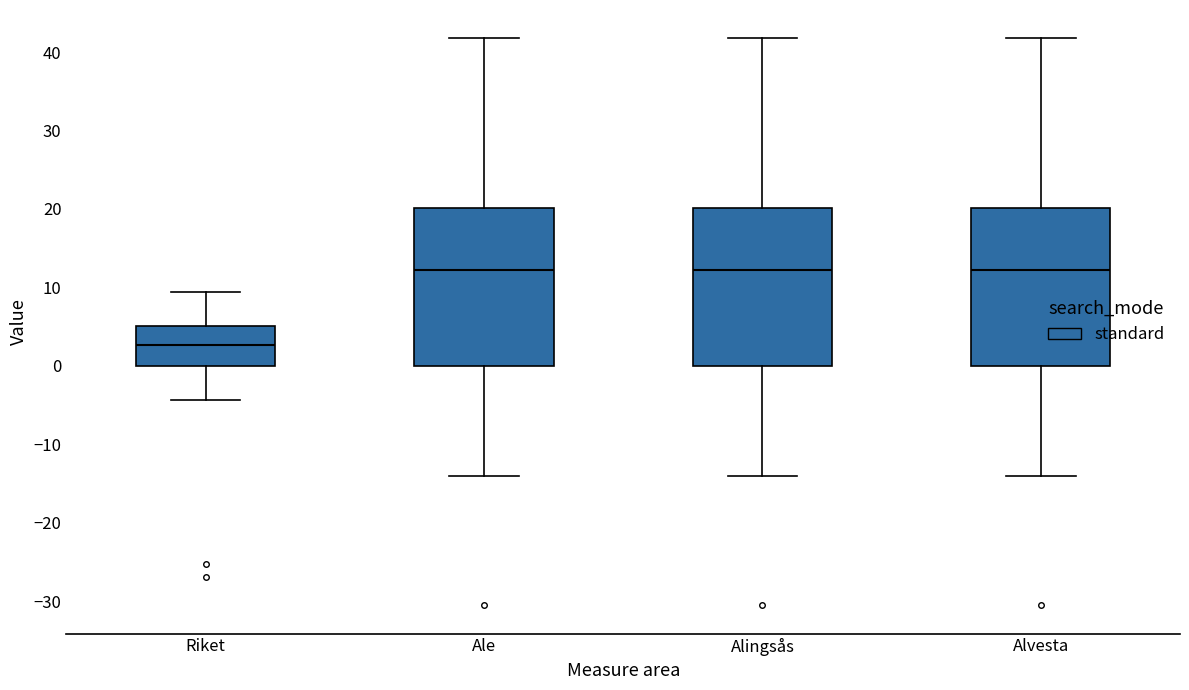

Where does the upper whisker of the box for Alingsås end on the y-axis? The values are not printed on the chart, so give them approximately, as read against the axis.

42